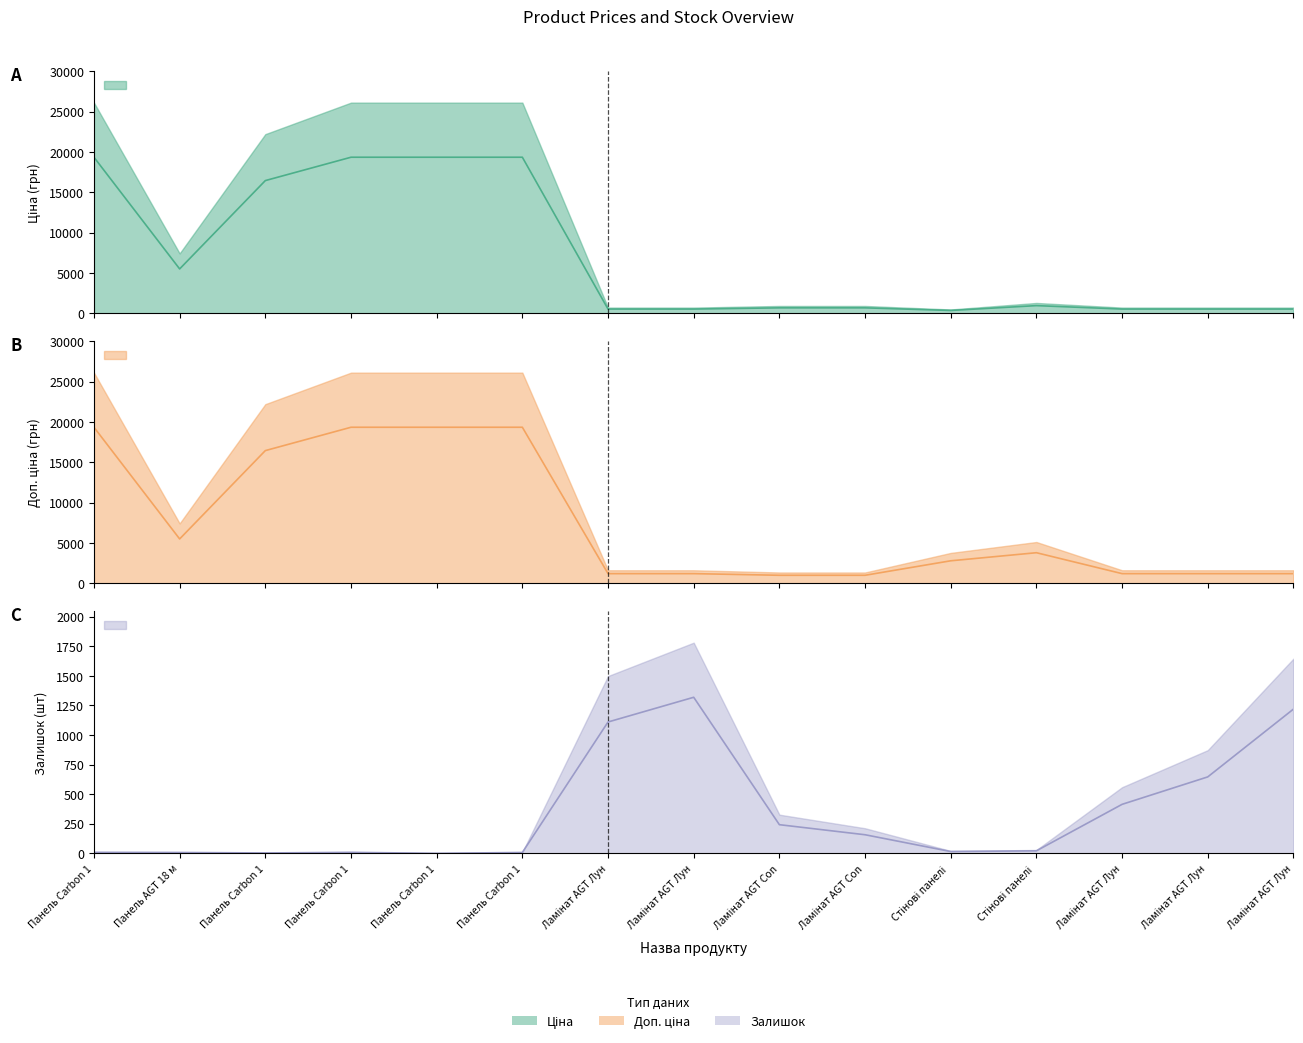

Between which two adjacent categories do Залишок and Доп. ціна first intersect?

Ламінат AGT Лун and Ламінат AGT Лун